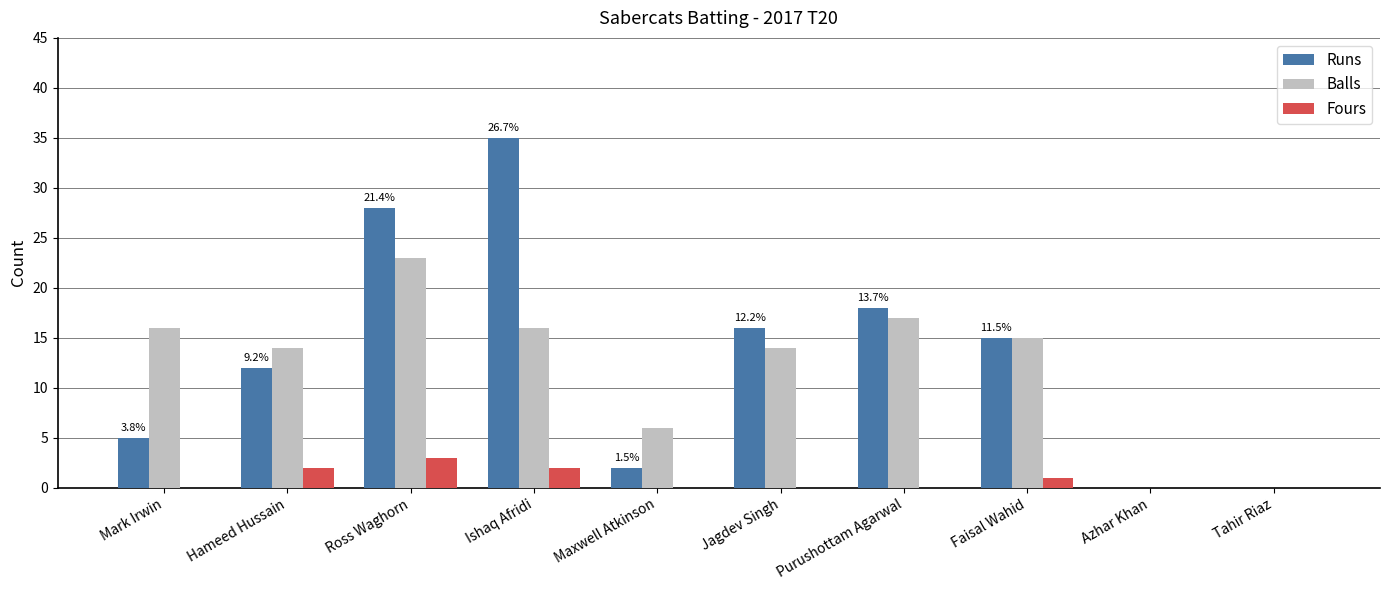

The Runs series shows 12 at Hameed Hussain. True or false?

True